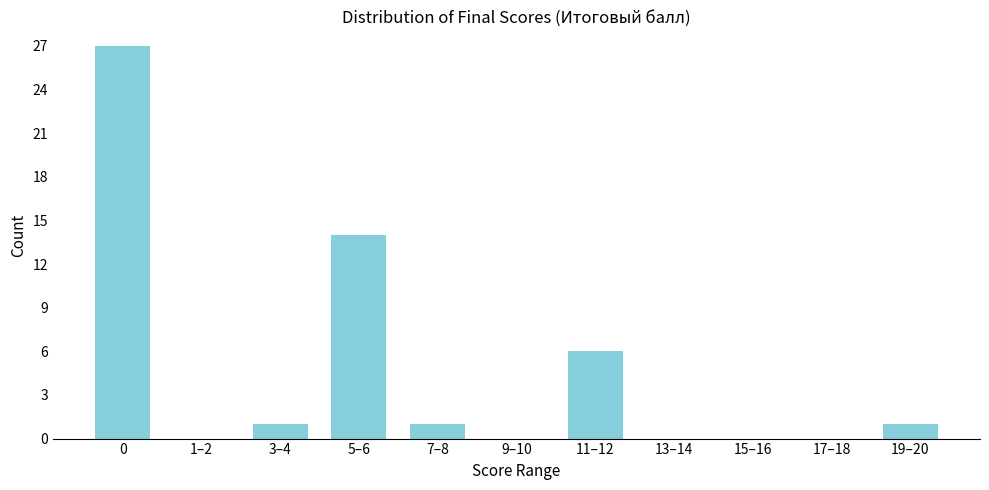

Reading right to left, transcribe all the data shown in this chart.

19–20=1	17–18=0	15–16=0	13–14=0	11–12=6	9–10=0	7–8=1	5–6=14	3–4=1	1–2=0	0=27